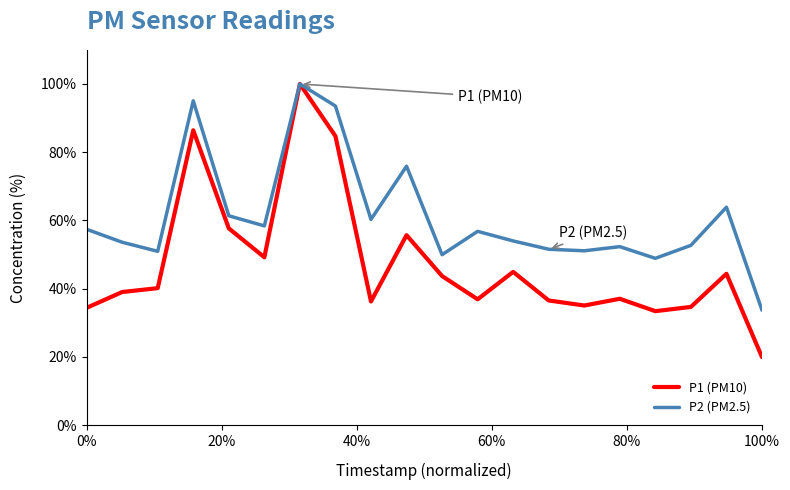

How many distinct data groups are displayed?

2